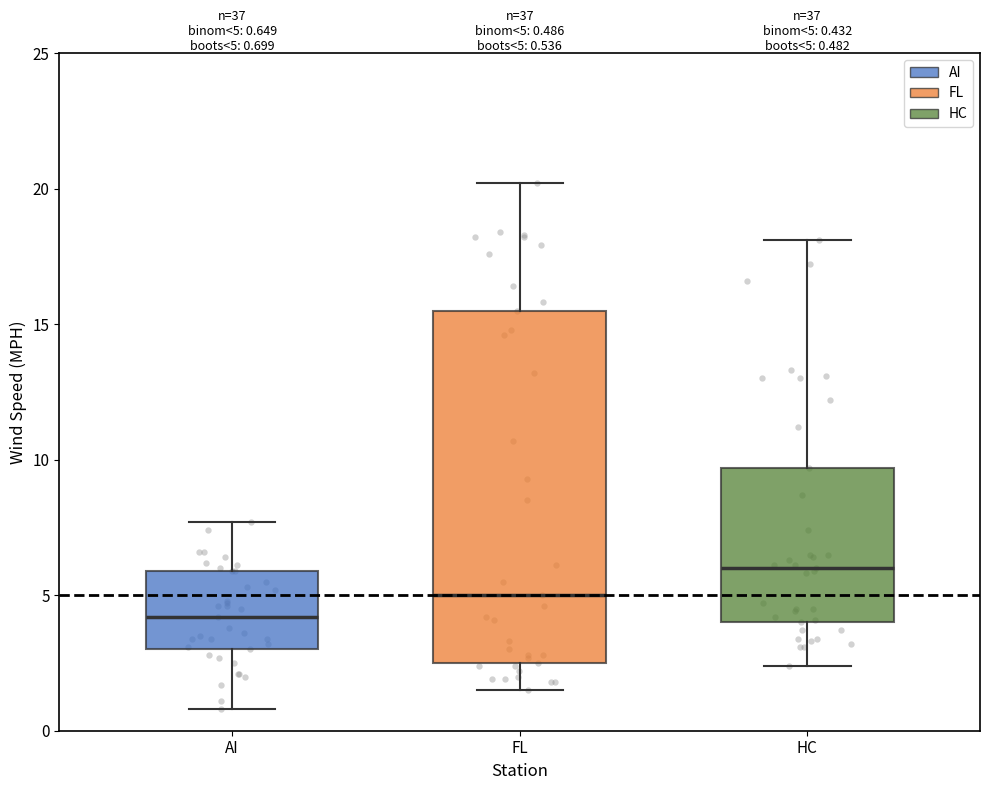

Which box's median line is the lowest?

AI